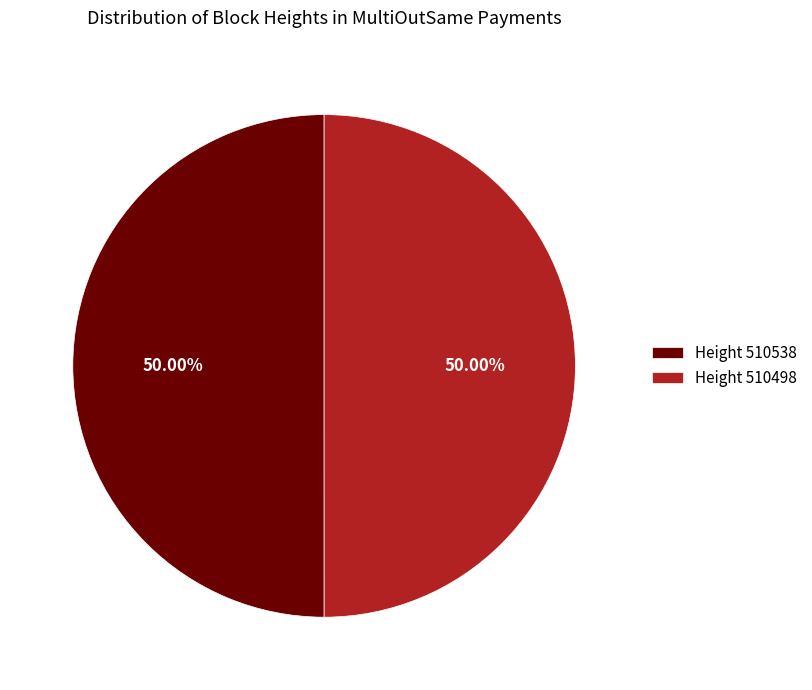

To the nearest percent, what is the average slice percentage?

50%